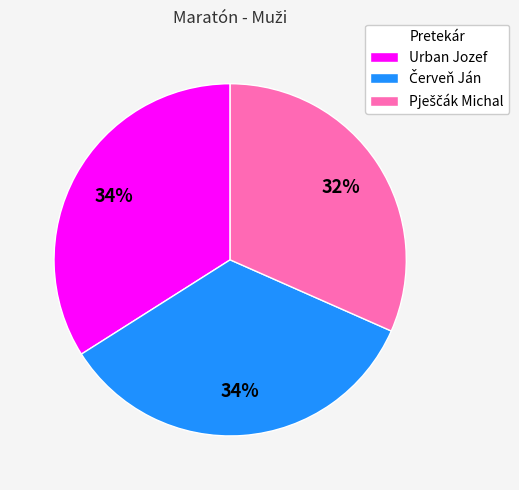

How many slices are in this pie chart?

3